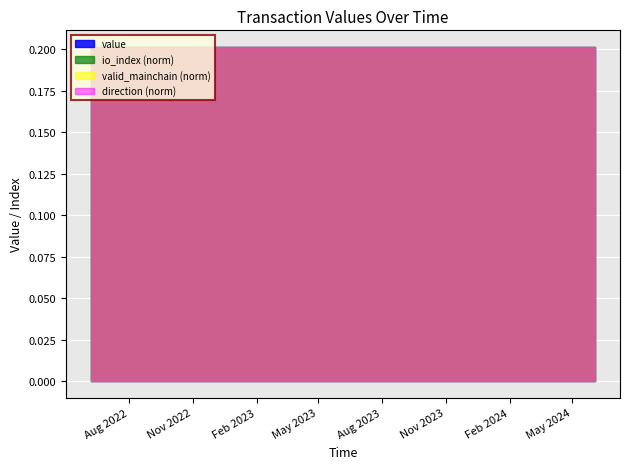

Which series has the largest total across all categories?

io_index